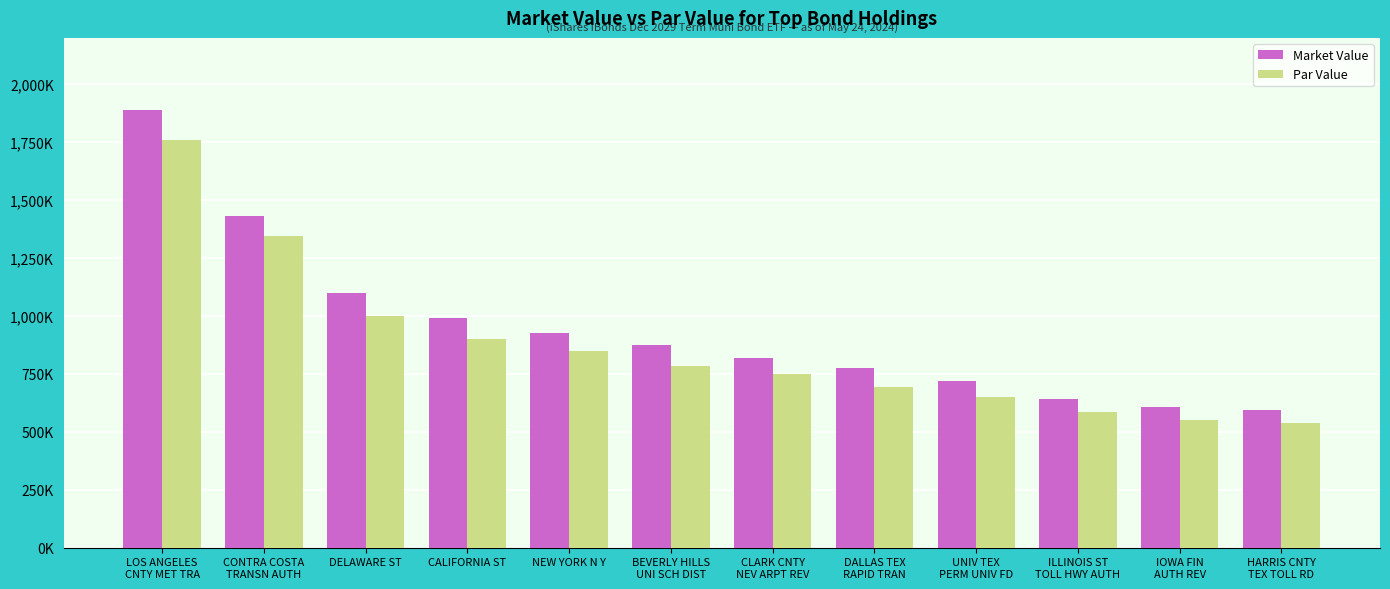

Which category has the highest value in the Par Value series?

LOS ANGELES
CNTY MET TRA